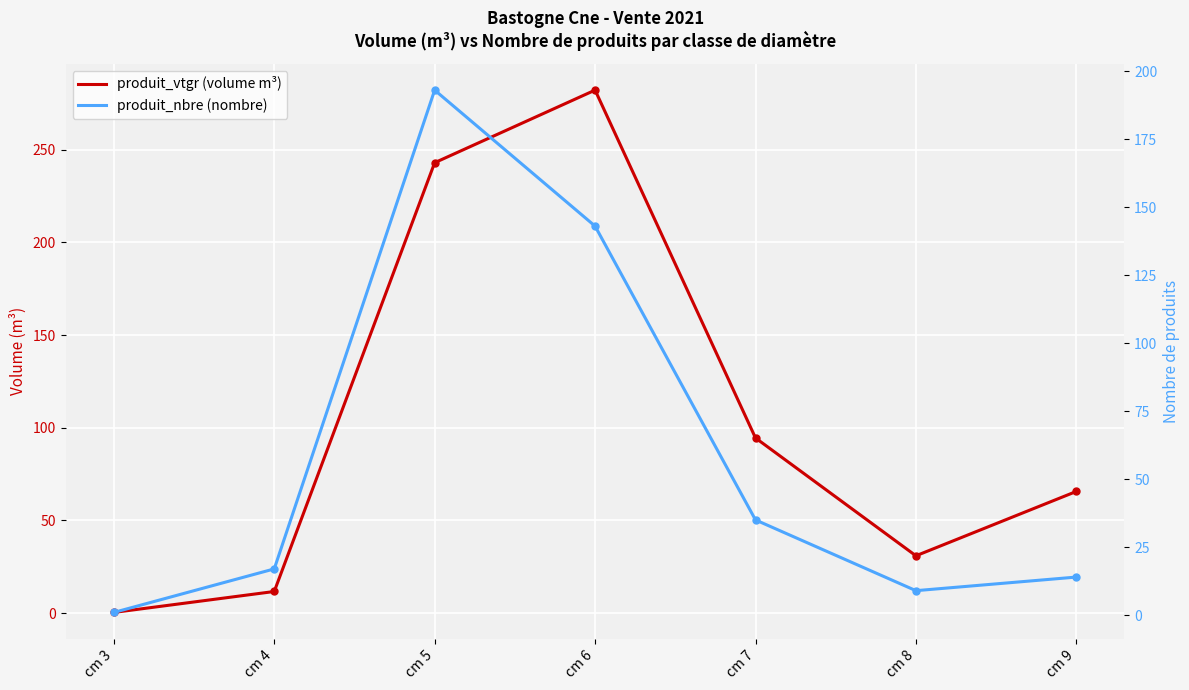

What is the lowest value of the produit_nbre (nombre) series?

1.0